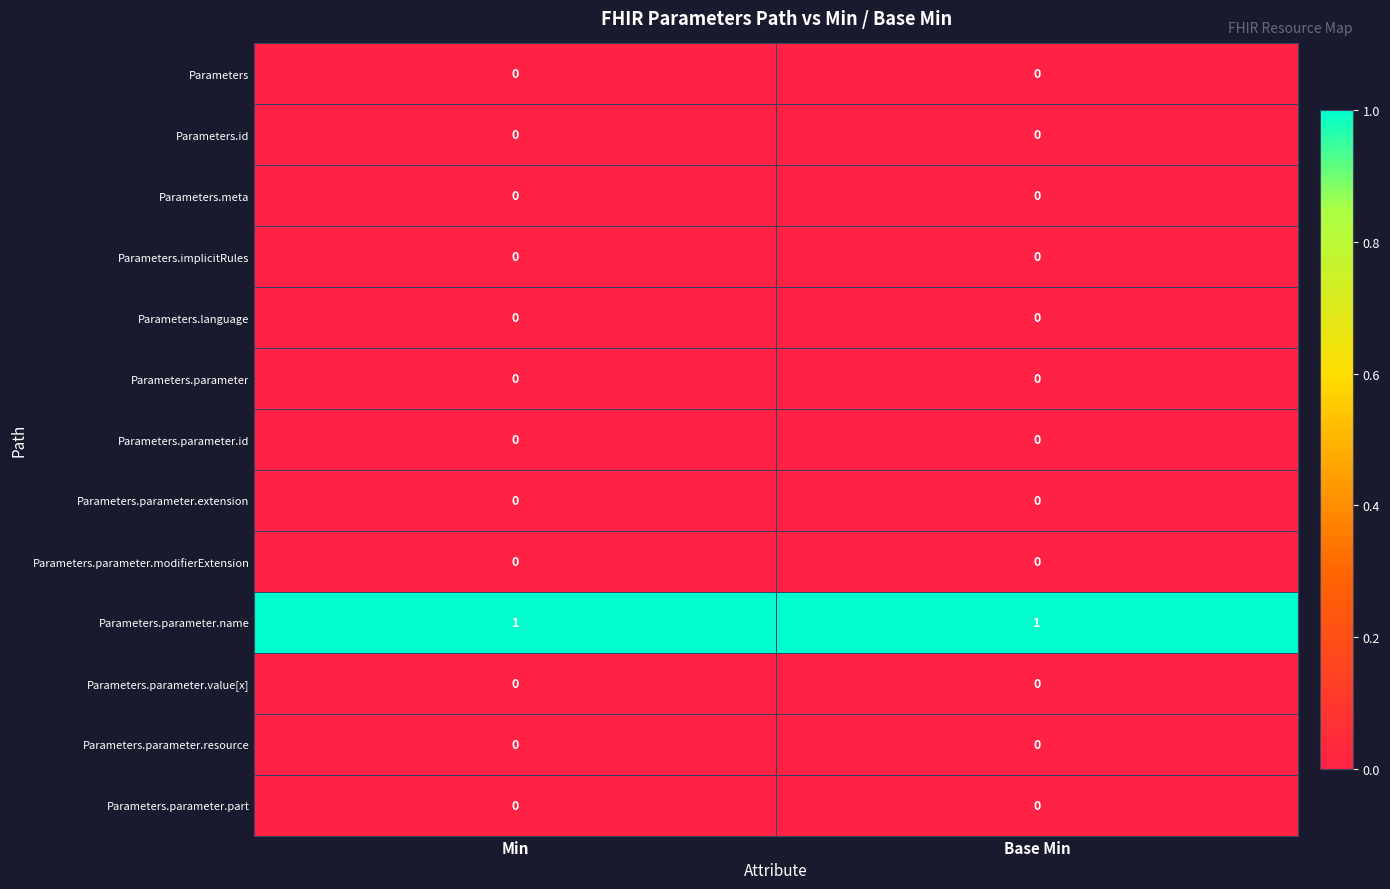

Which series has the largest total across all categories?

Parameters.parameter.name